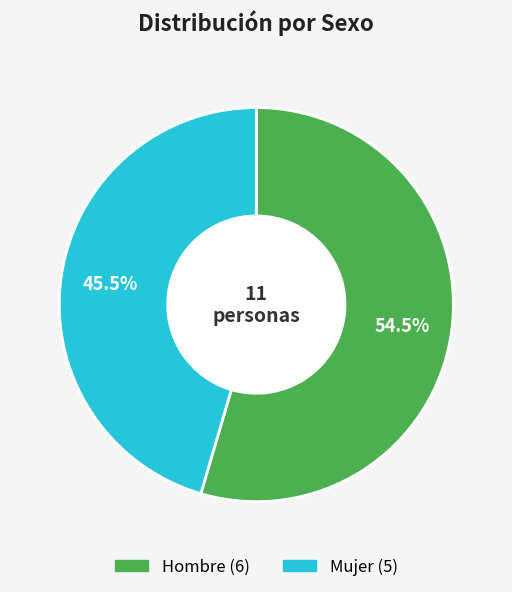

Is it true that Mujer is 55% of the pie?

False